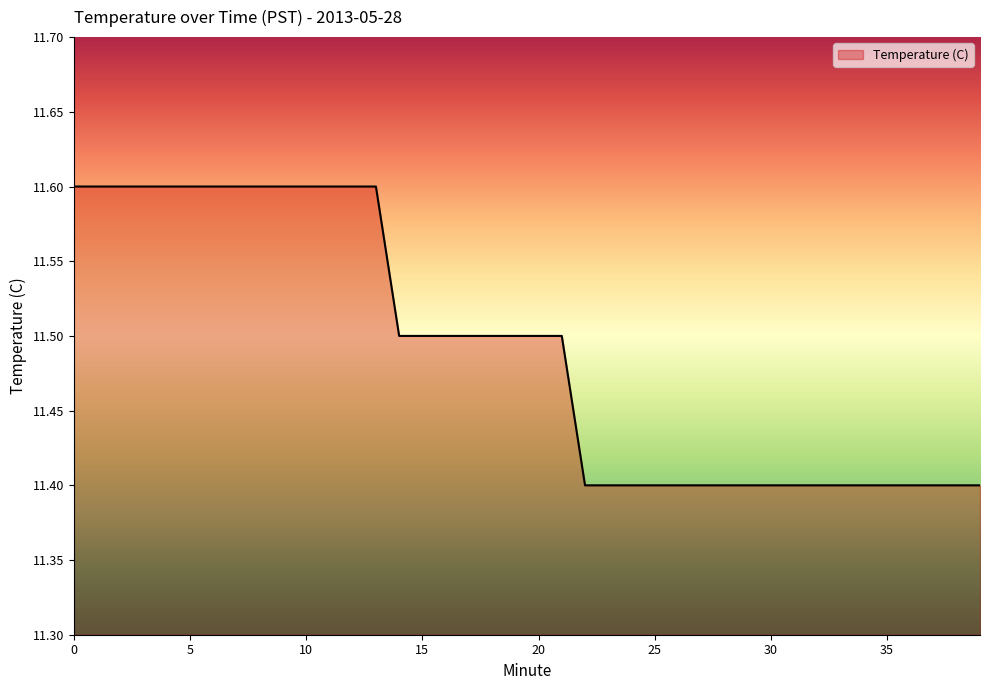

What is the difference between the second highest and minimum values?

0.2